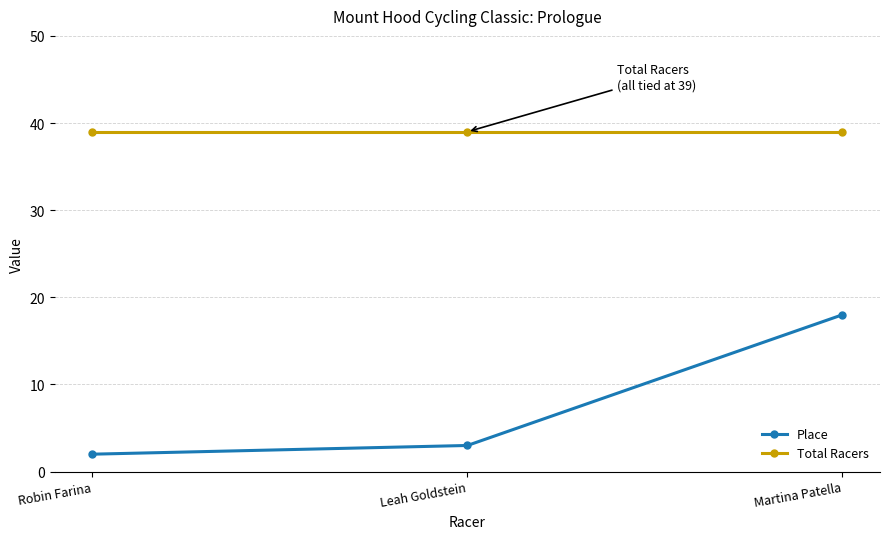

Reading right to left, list all the values displayed in this chart.

Place: 18	3	2
Total Racers: 39	39	39